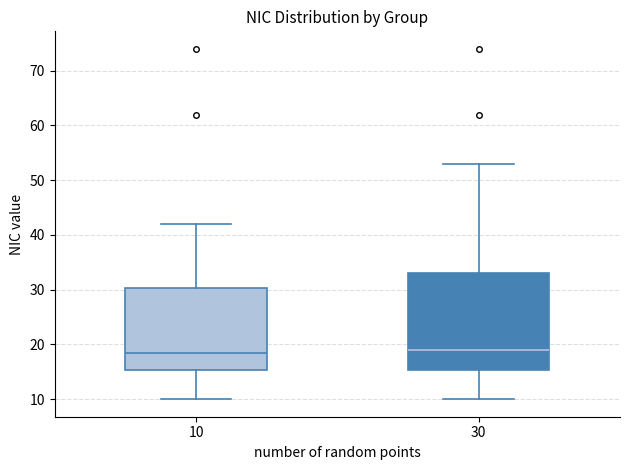

Reading left to right, read every box against the y-axis: the position of its median line, the range the box covers, and the ends of its whiskers. The values are not printed on the chart, so give them approximately, as read against the axis.

10: median 19, box 15 to 30, whiskers 10 to 42
30: median 19, box 15 to 33, whiskers 10 to 53